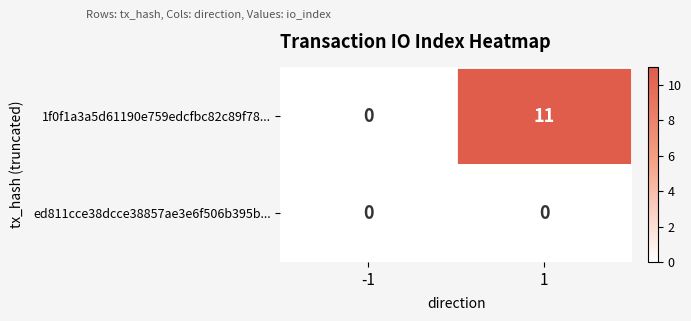

Rank the series by their average value, from highest to lowest.

1f0f1a3a5d61190e759edcfbc82c89f78..., ed811cce38dcce38857ae3e6f506b395b...